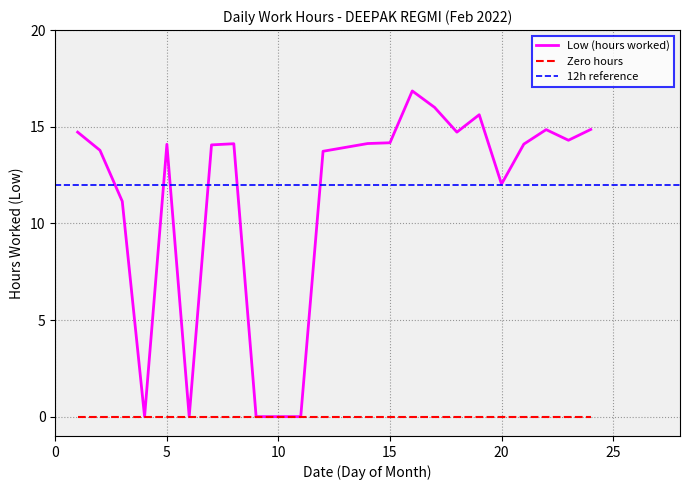

The value at Day 11 is 5.3. True or false?

False